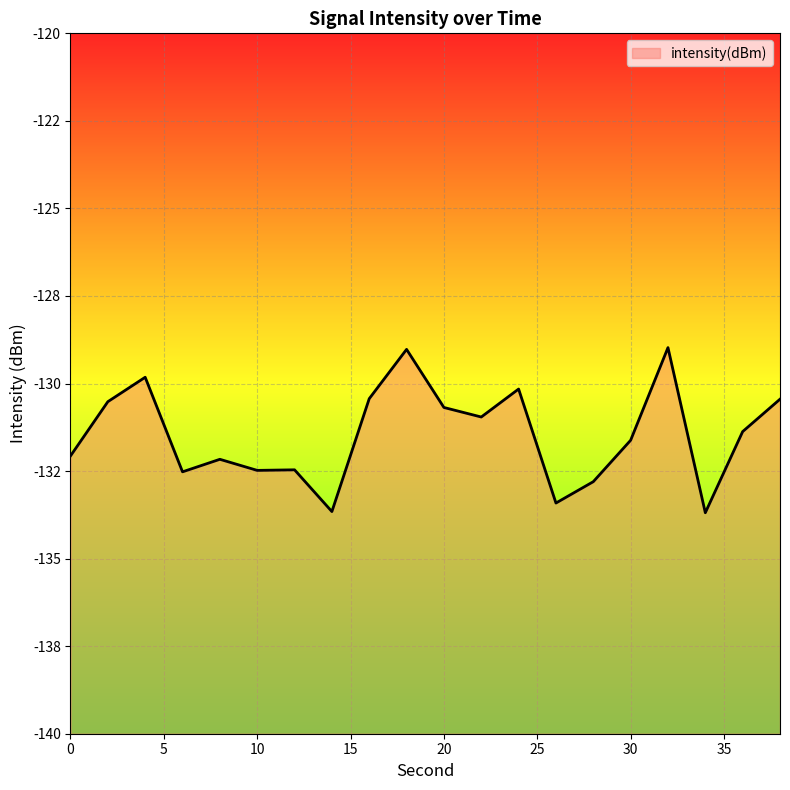

Count the number of values greater than -131.

9